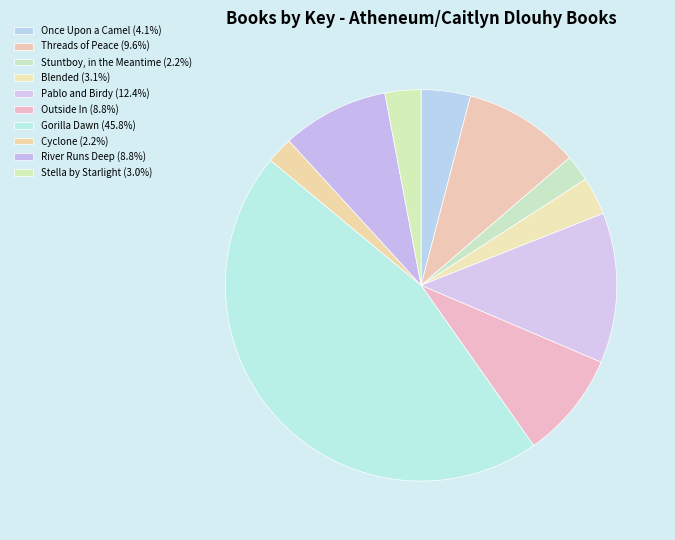

What is the largest slice in the pie chart?

Gorilla Dawn